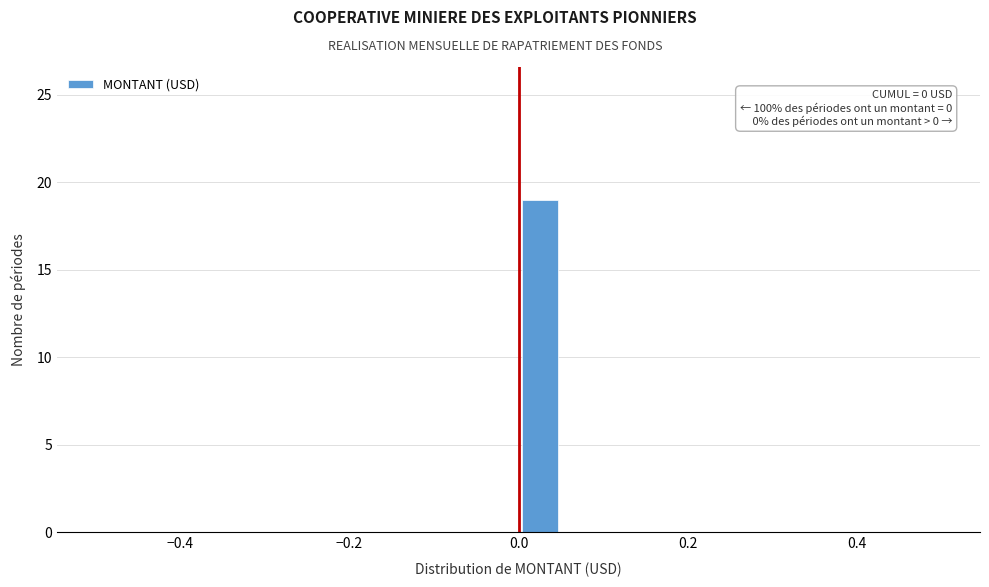

Read against the x-axis, roughly where is the centre of the tallest bar?

0.02